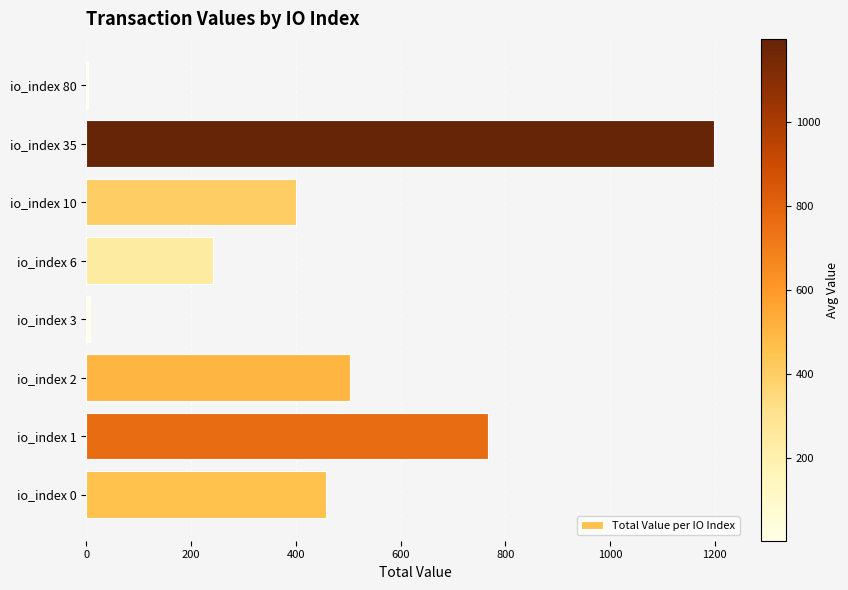

What is the sum of all values?

3575.7